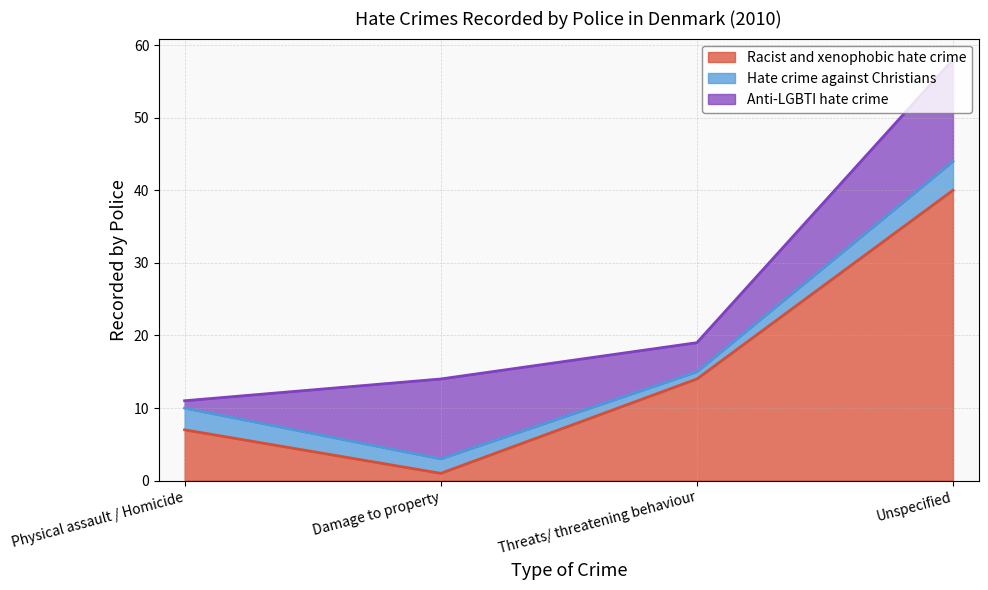

Rank the series at Physical assault / Homicide from lowest to highest value.

Anti-LGBTI hate crime, Hate crime against Christians, Racist and xenophobic hate crime